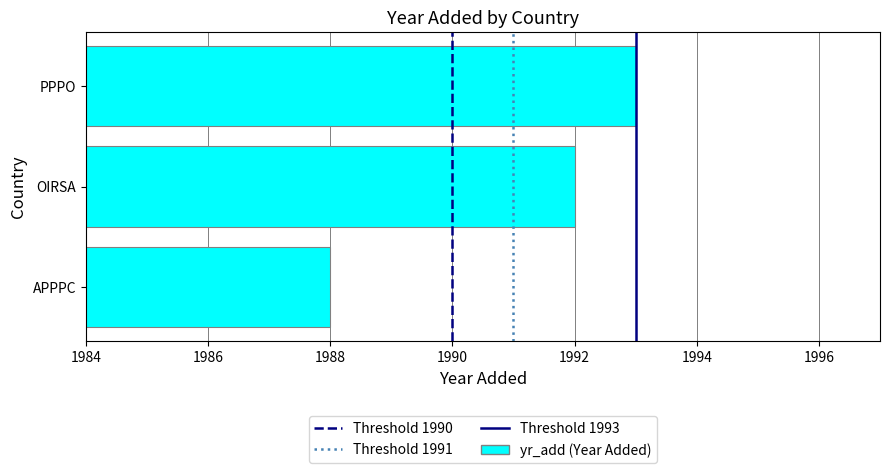

List the labels in order of value, largest first.

PPPO, OIRSA, APPPC